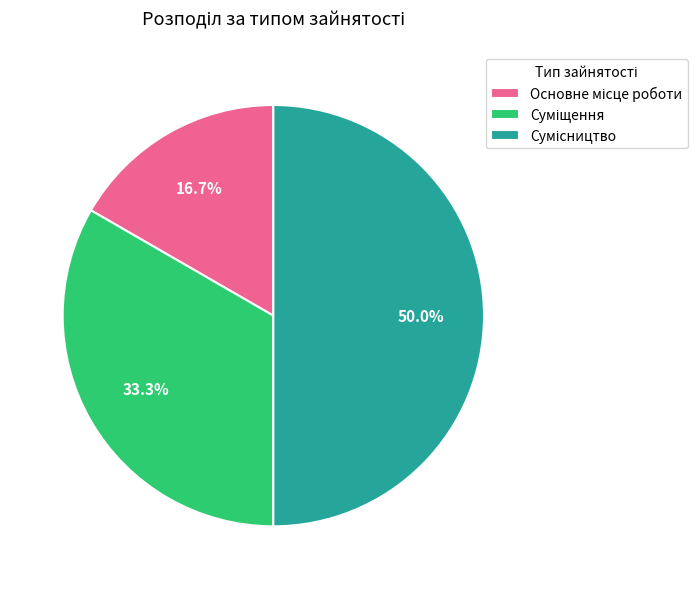

How many segments does this pie chart have?

3